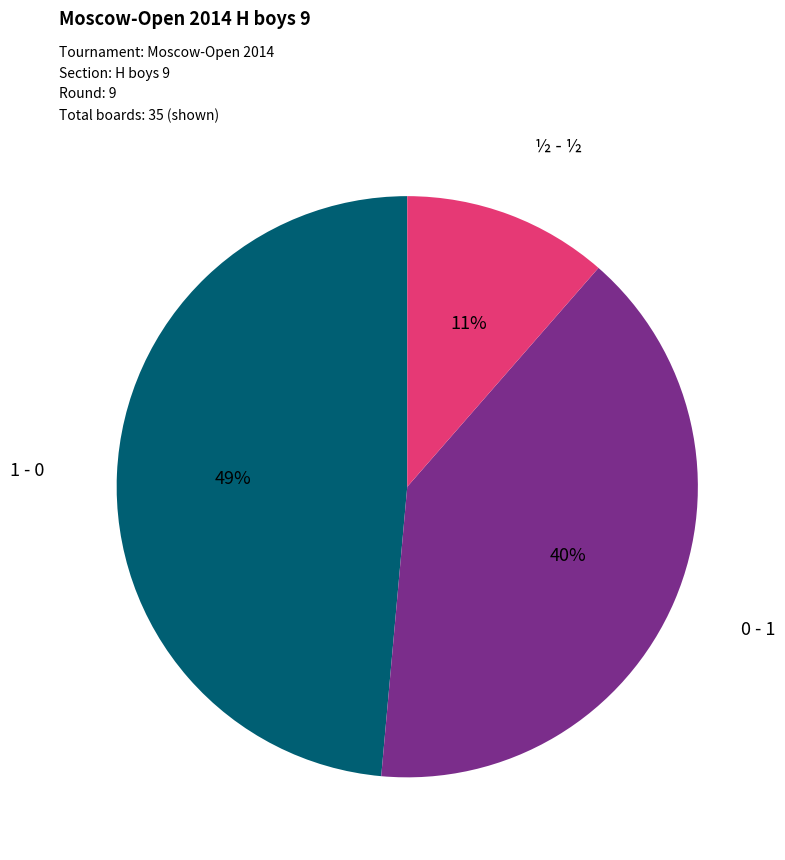

How many segments does this pie chart have?

3